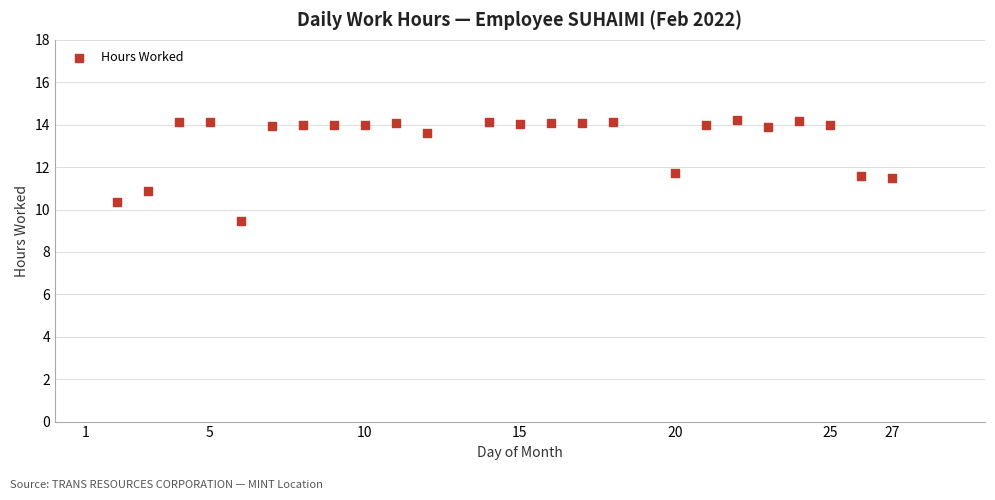

What is the range of Y values (max minus min)?

4.7